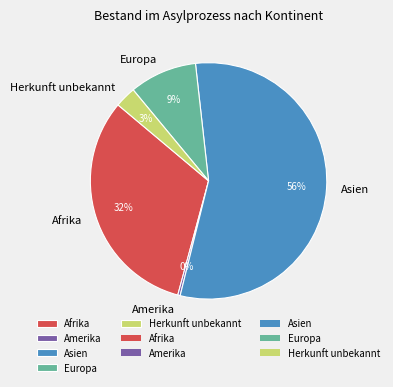

To the nearest percent, what percentage of the pie is Afrika?

32%